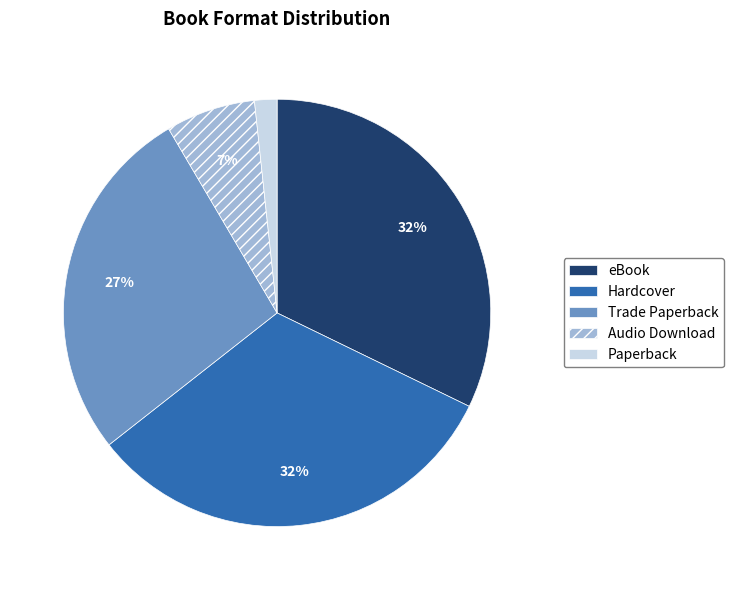

True or false: eBook accounts for 18% of the total.

False